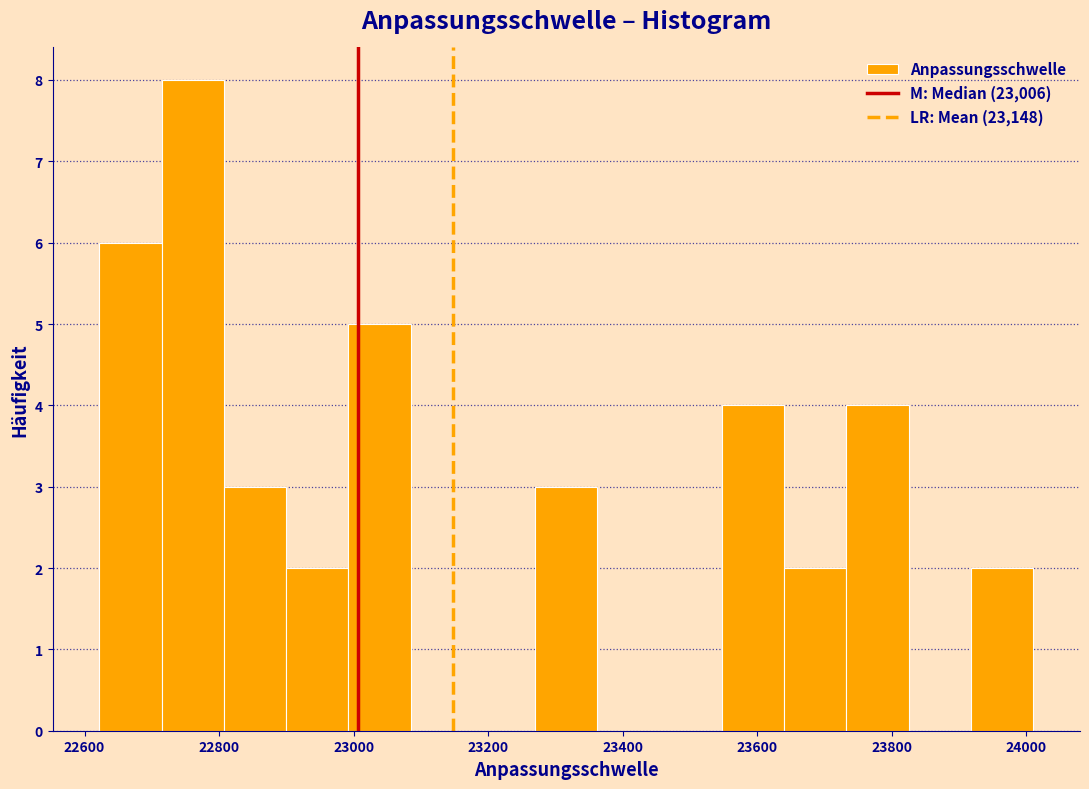

Reading left to right, list every bar in this chart as the range it spans on the x-axis followed by its height. Neither the bar edges nor the heights are printed on the chart, so give them approximately, as read against the axes.

22620 to 22720: 6
22720 to 22800: 8
22800 to 22900: 3
22900 to 23000: 2
23000 to 23080: 5
23080 to 23180: 0
23180 to 23260: 0
23260 to 23360: 3
23360 to 23460: 0
23460 to 23540: 0
23540 to 23640: 4
23640 to 23740: 2
23740 to 23820: 4
23820 to 23920: 0
23920 to 24020: 2